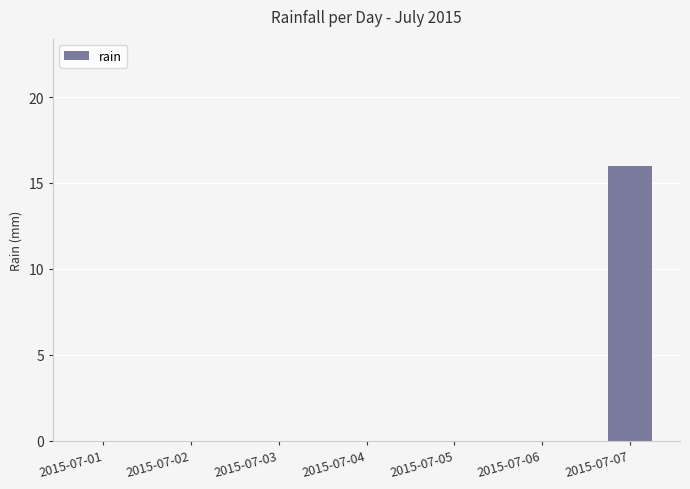

Which category has the highest value across all series?

2015-07-07